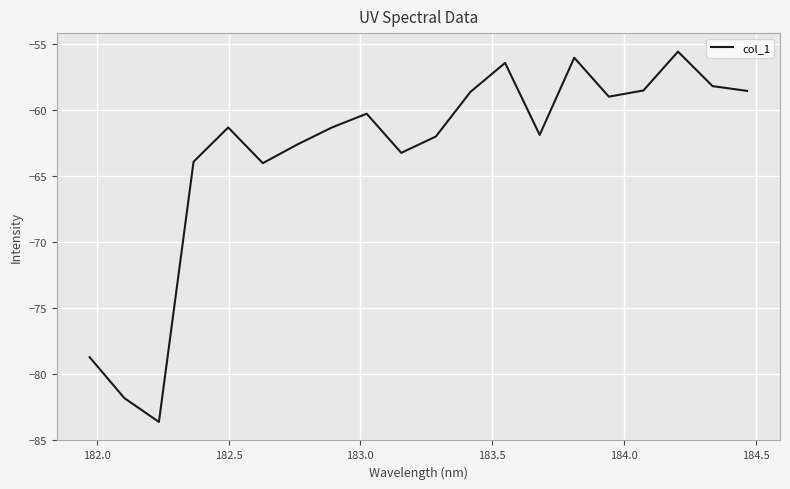

What is the greatest value displayed?

-55.6